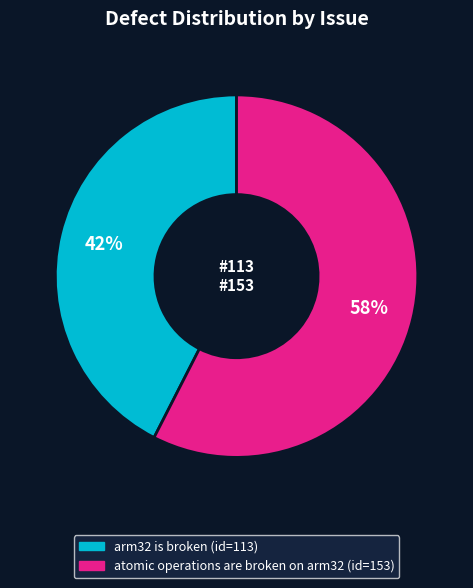

To the nearest percent, what percentage of the pie is arm32 is broken?

42%